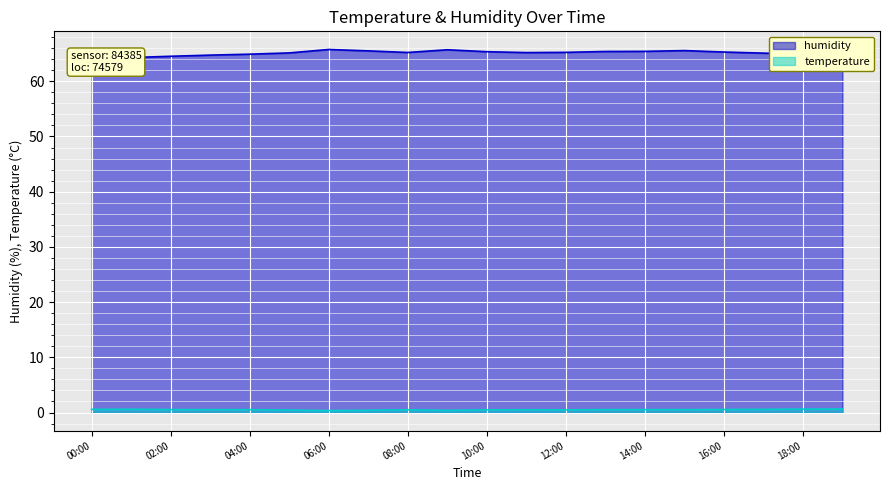

What is the value of the humidity point at the 7th from the left?

65.8